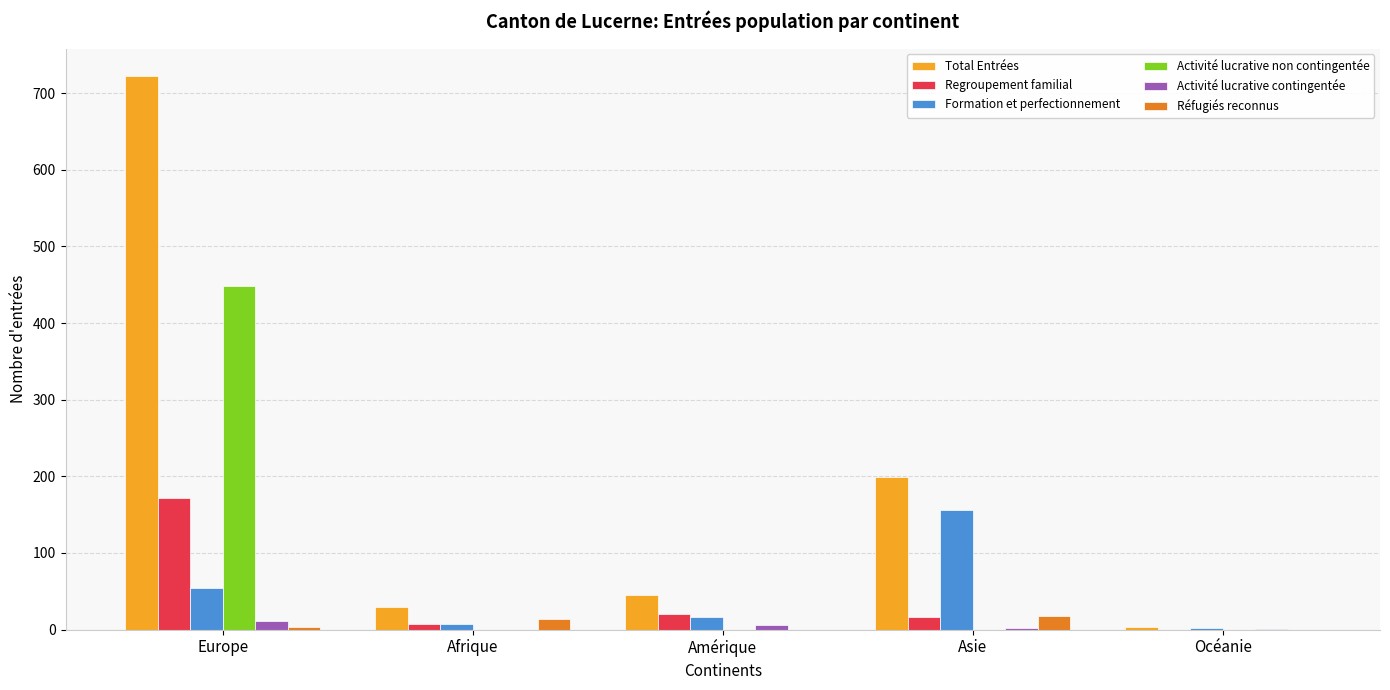

How many groups of bars are there?

5